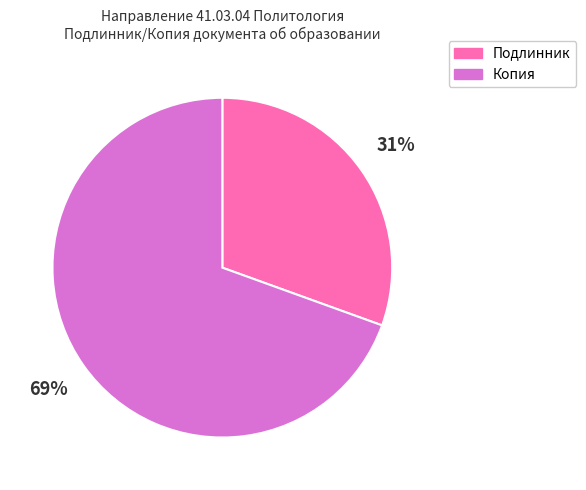

To the nearest percent, what is the combined percentage of Копия and Подлинник?

100%